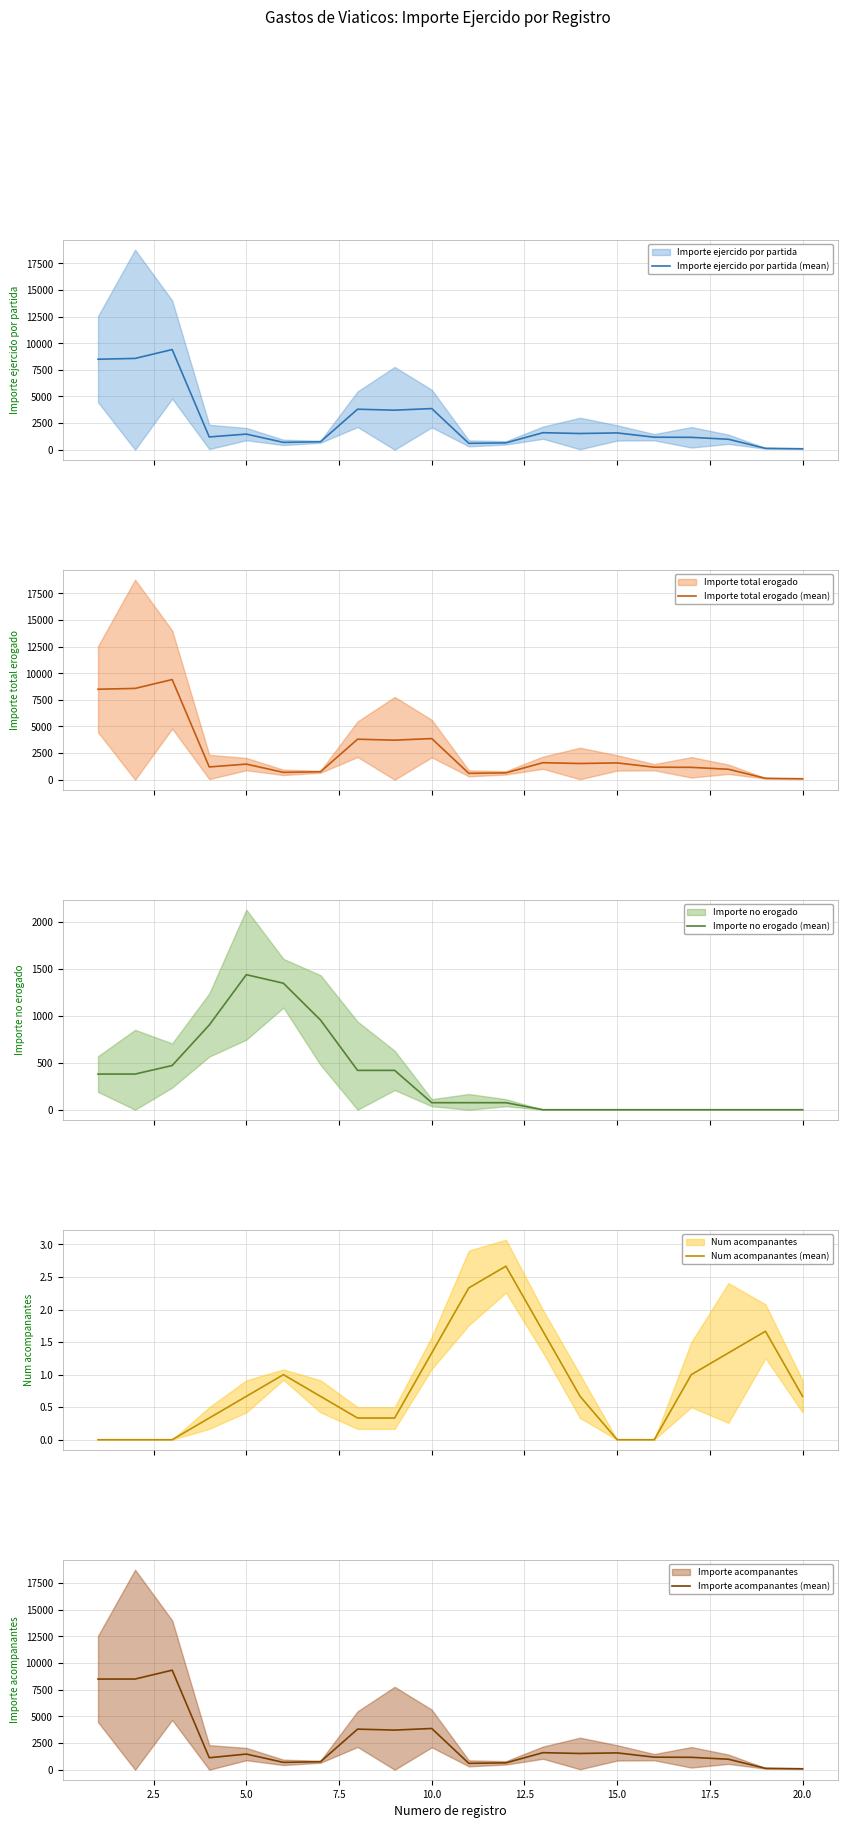

What is the highest value of the Importe ejercido por partida (mean) series?

9406.5